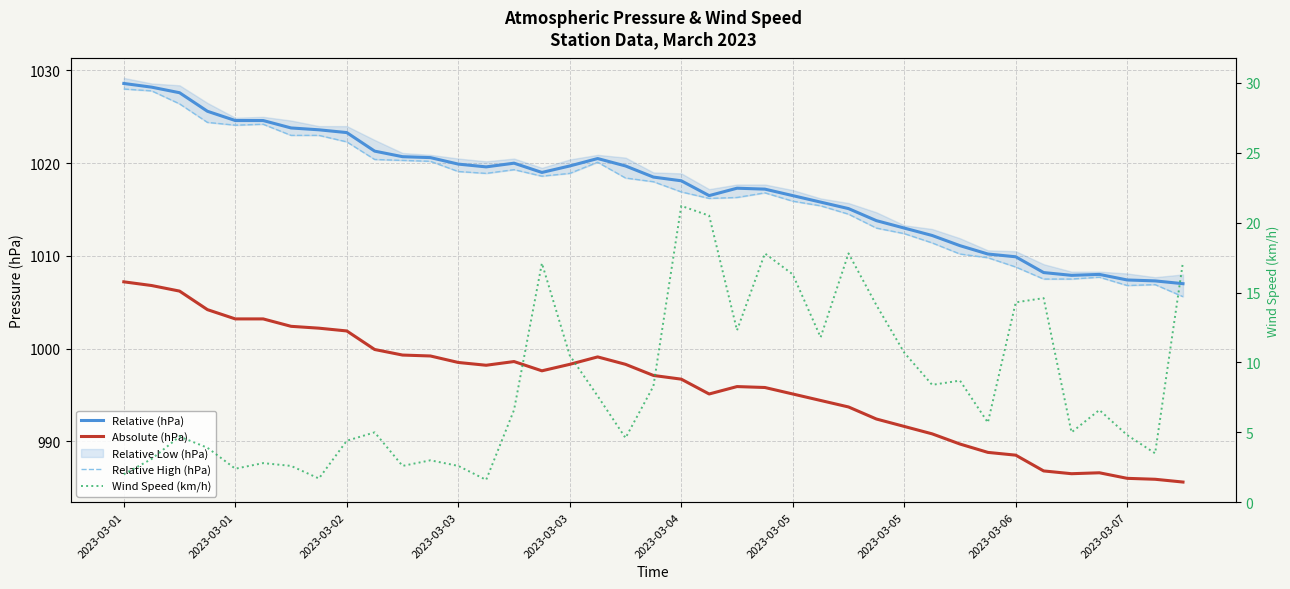

At which label does Relative High (hPa) reach its peak?

2023-03-01